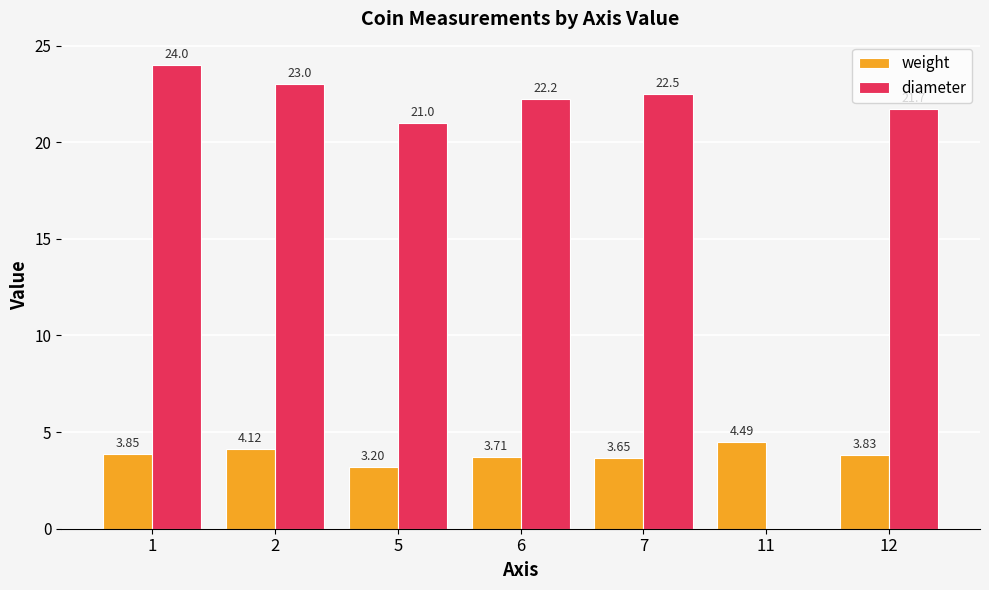

Which series changed the most between 1 and 7?

diameter